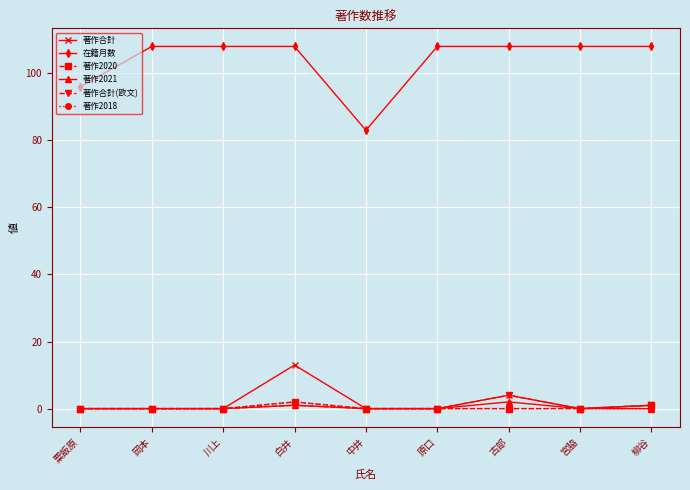

Is this an area chart (filled region under the line)?

No